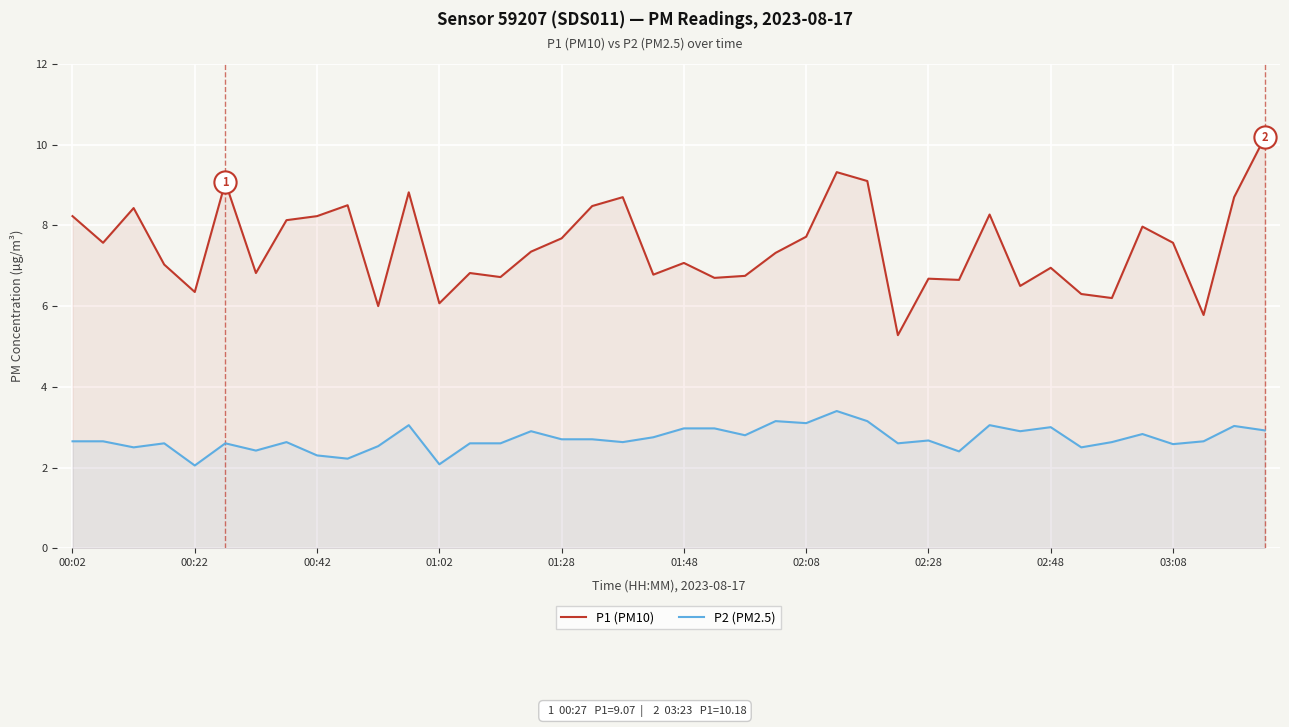

How many lines are shown in the chart?

2